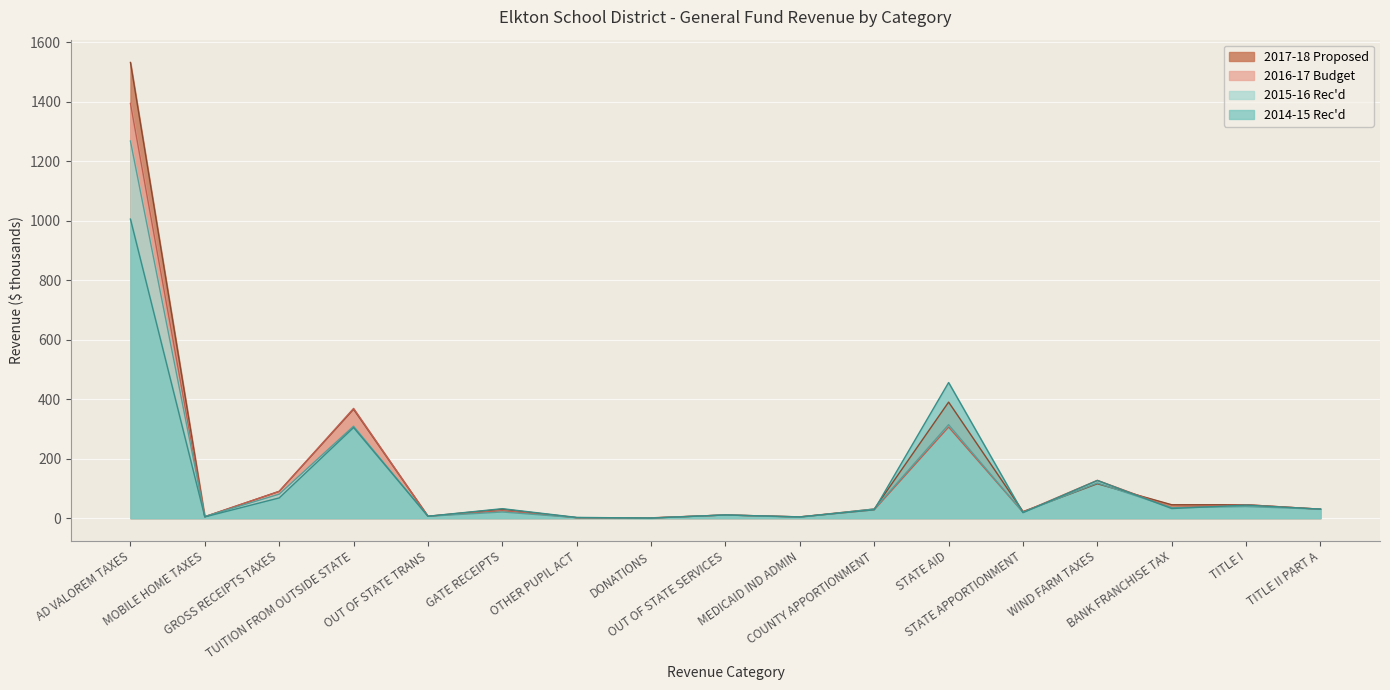

In 2016-17 Budget, how many points are higher than both neighbors (excluding endpoints)?

6